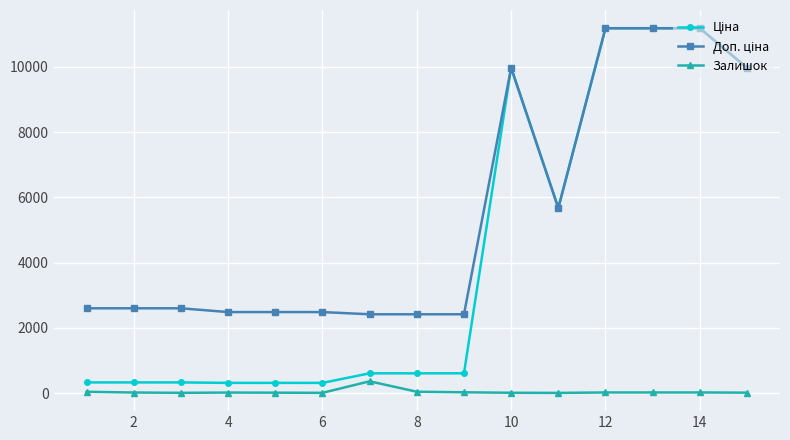

At how many categories does at least one series exceed 7966?

5